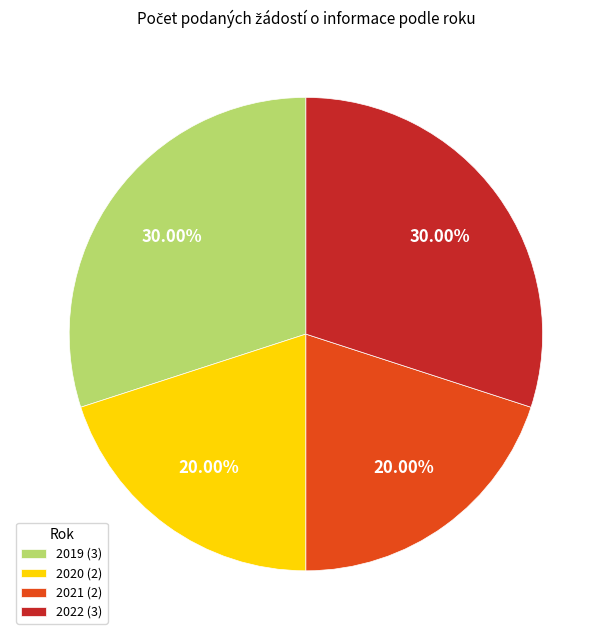

Is there a majority slice in this chart?

No